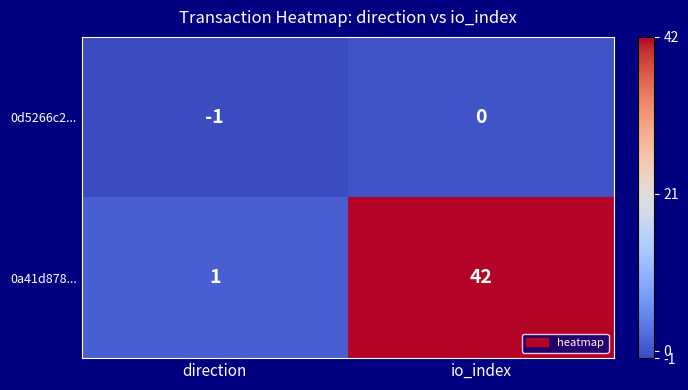

Which series has the largest total across all categories?

0a41d878...